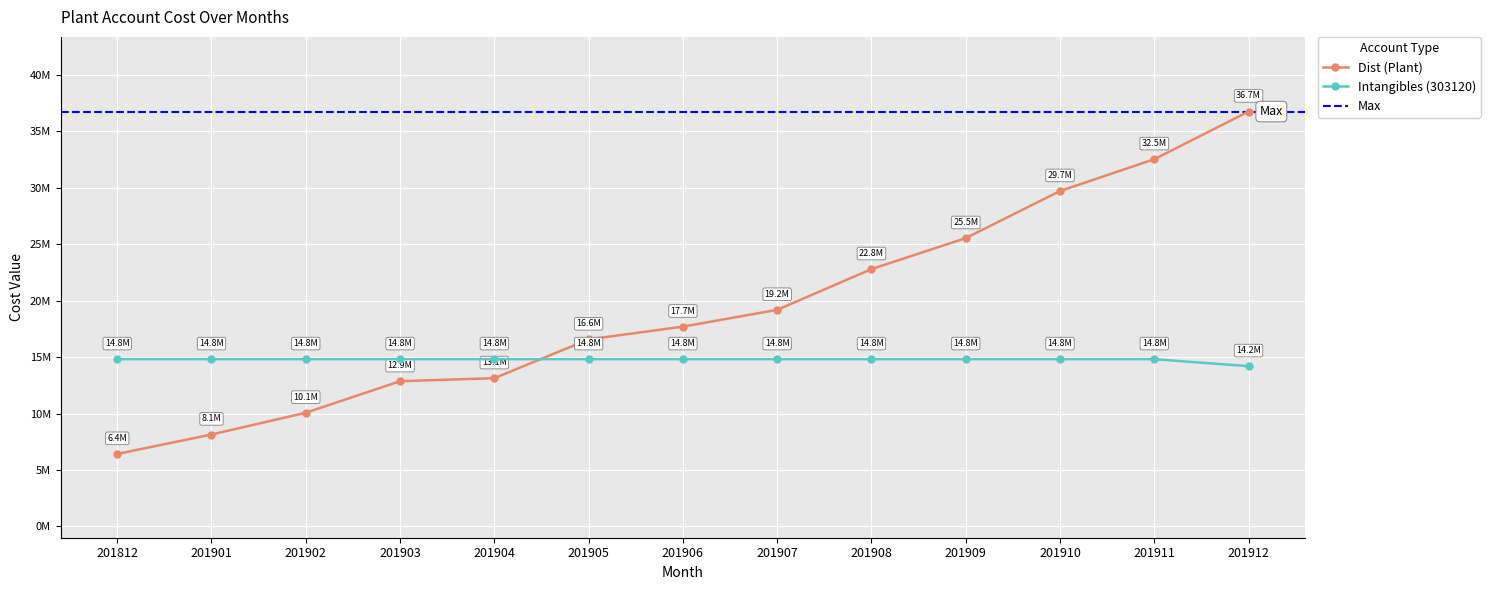

Reading right to left, transcribe all the data shown in this chart.

Dist (Plant): 201912=36738216.0	201911=32518815.2	201910=29699853.0	201909=25532531.2	201908=22785605.6	201907=19179054.0	201906=17694647.3	201905=16562382.5	201904=13128675.7	201903=12859452.4	201902=10067700.2	201901=8140705.9	201812=6420363.7
Intangibles (303120): 201912=14191918.1	201911=14810506.0	201910=14810506.0	201909=14810506.0	201908=14810506.0	201907=14810506.0	201906=14810506.0	201905=14810506.0	201904=14810506.0	201903=14810506.0	201902=14810506.0	201901=14810506.0	201812=14810506.0